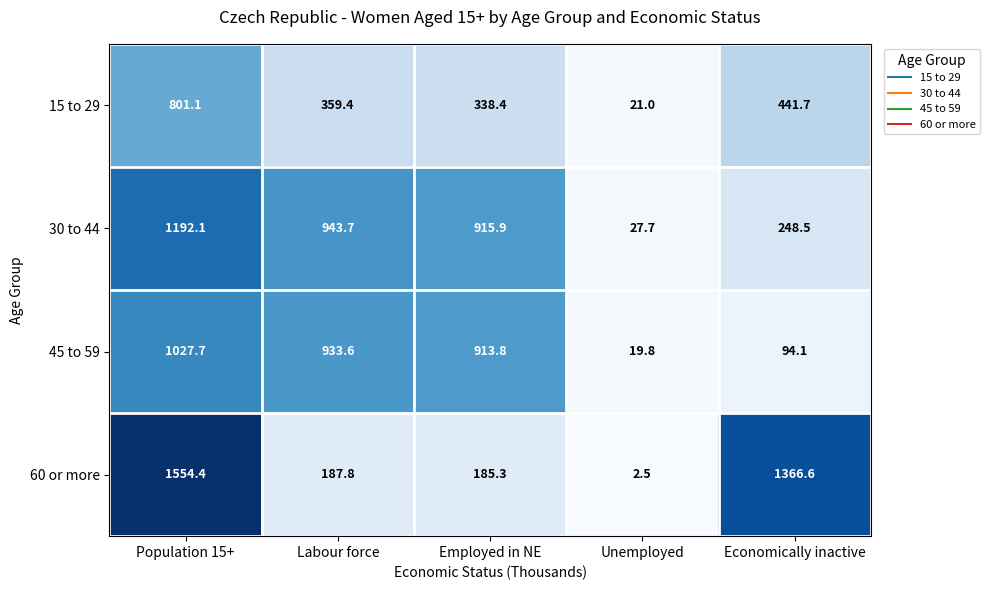

Which series has the largest total across all categories?

30 to 44